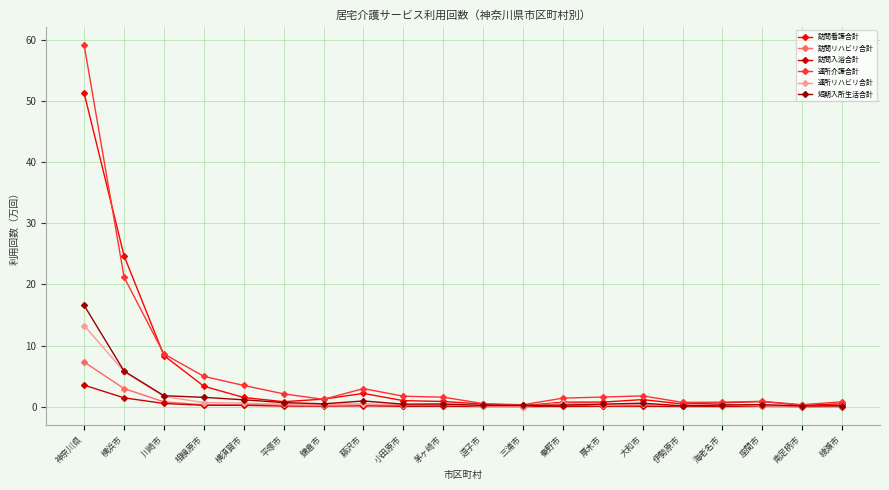

At which label does 通所介護合計 reach its peak?

神奈川県